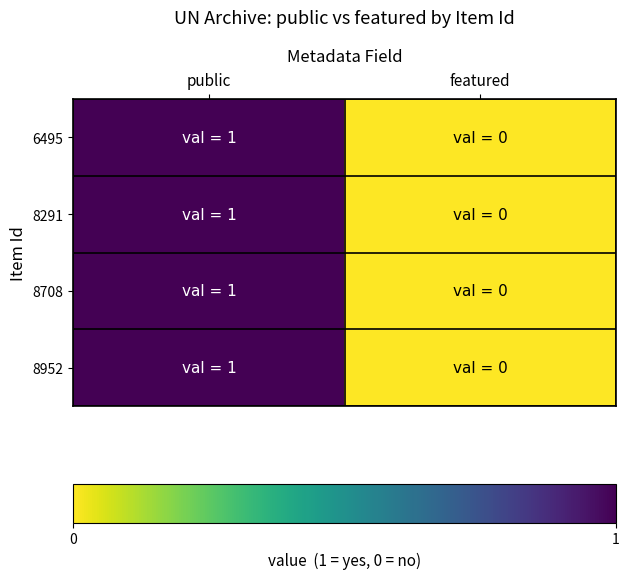

Rank the series by their maximum value, from highest to lowest.

6495, 8291, 8708, 8952